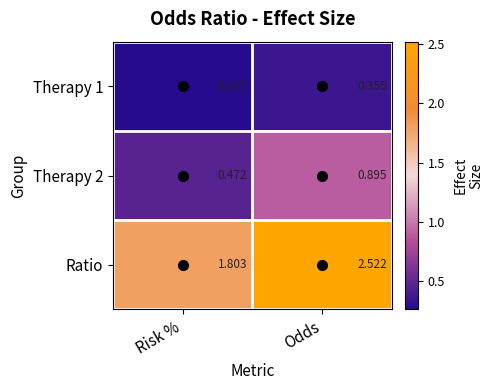

At which category does the chart reach its minimum across all series?

Risk %